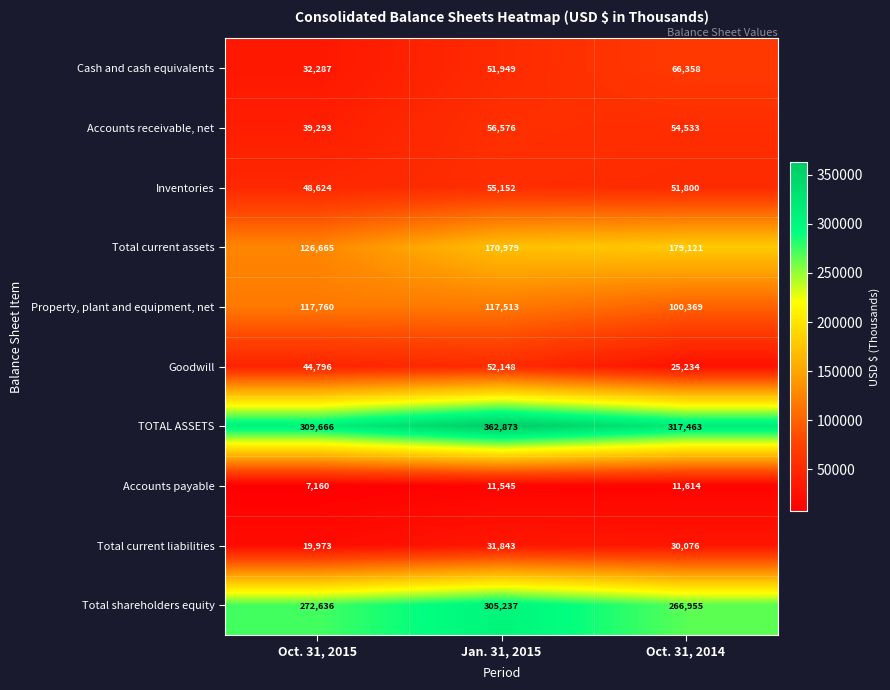

Which category has the lowest value in the TOTAL ASSETS series?

Oct. 31, 2015